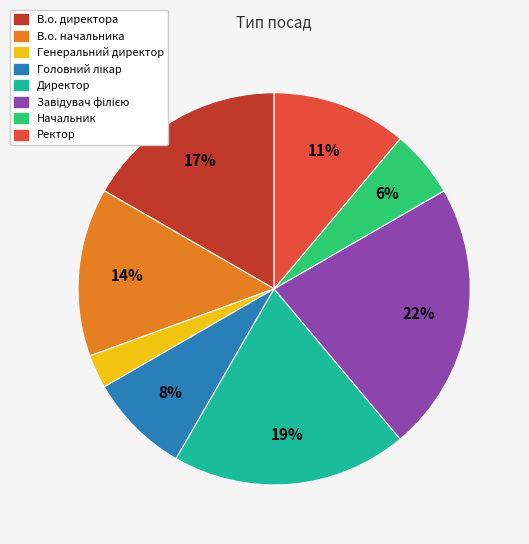

Do В.о. начальника and Генеральний директор together represent more than half of the pie?

No